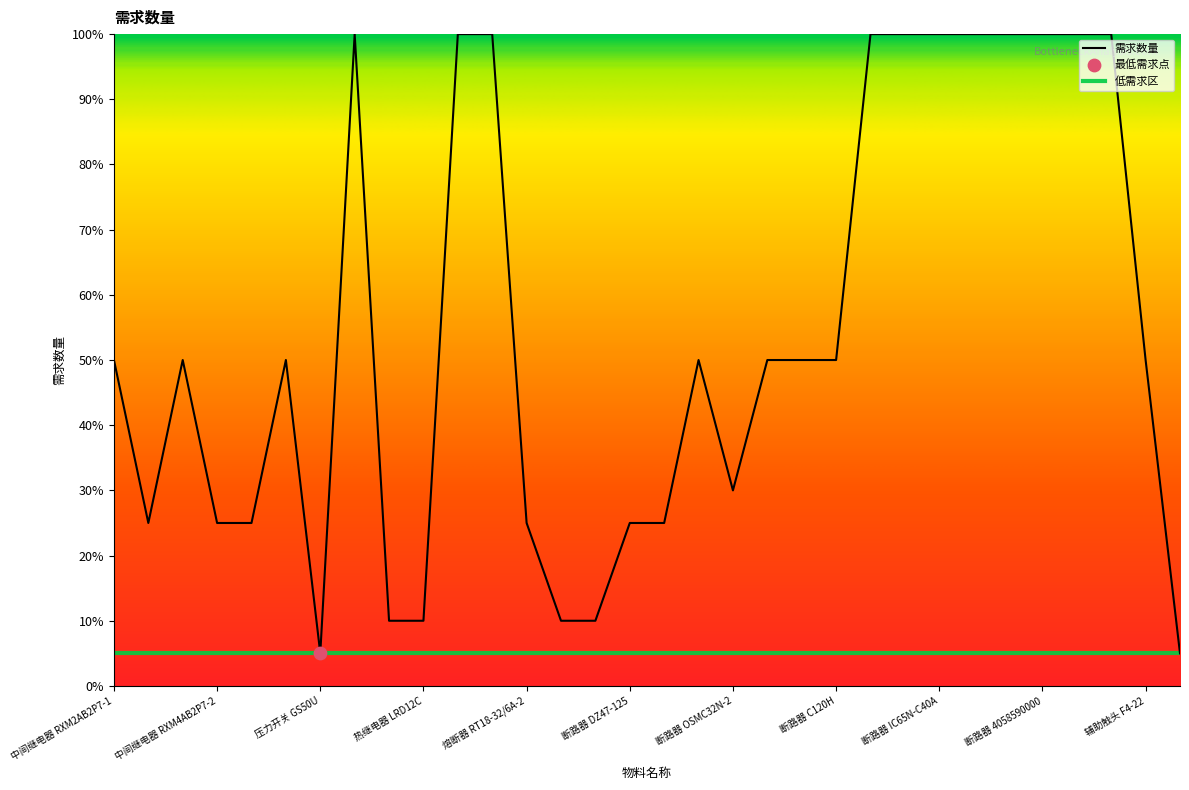

What is the ratio of the value at 热继电器 LRD12C to the value at 熔断器 RT18-32/4A?

0.1